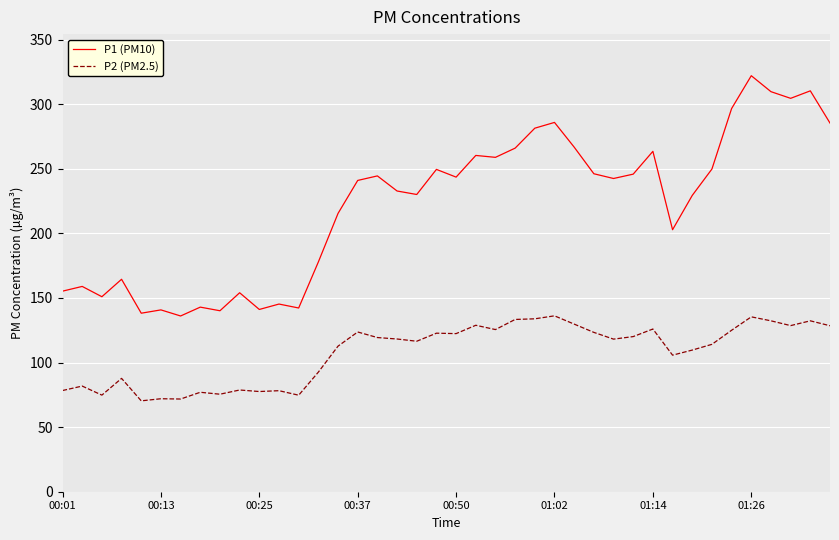

What is the difference between the maximum and minimum values in the P1 (PM10) series?

186.0